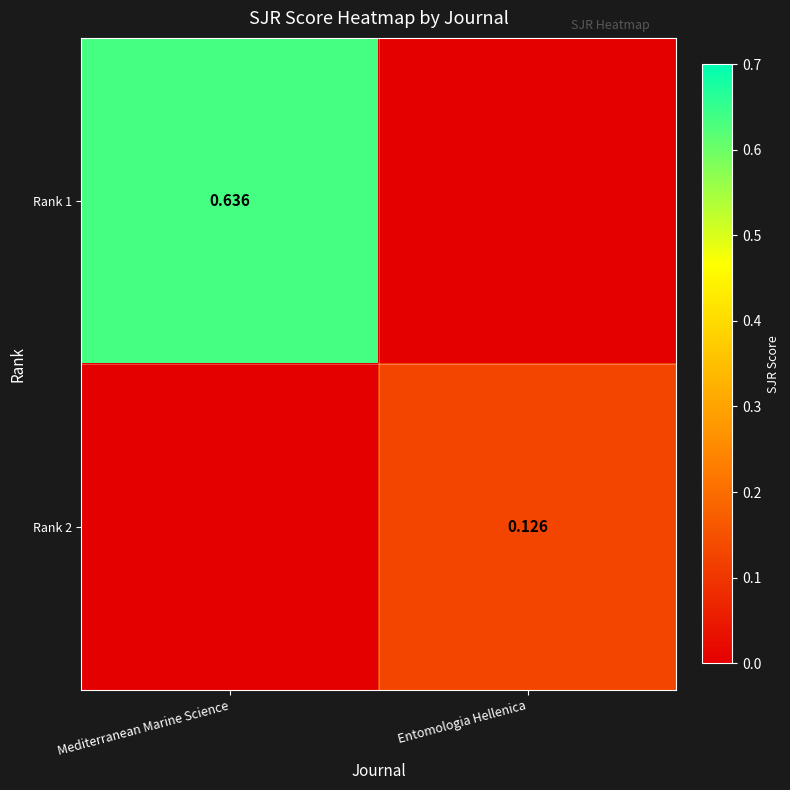

What is the sum of the Rank 2 values at Entomologia Hellenica and Mediterranean Marine Science?

0.1